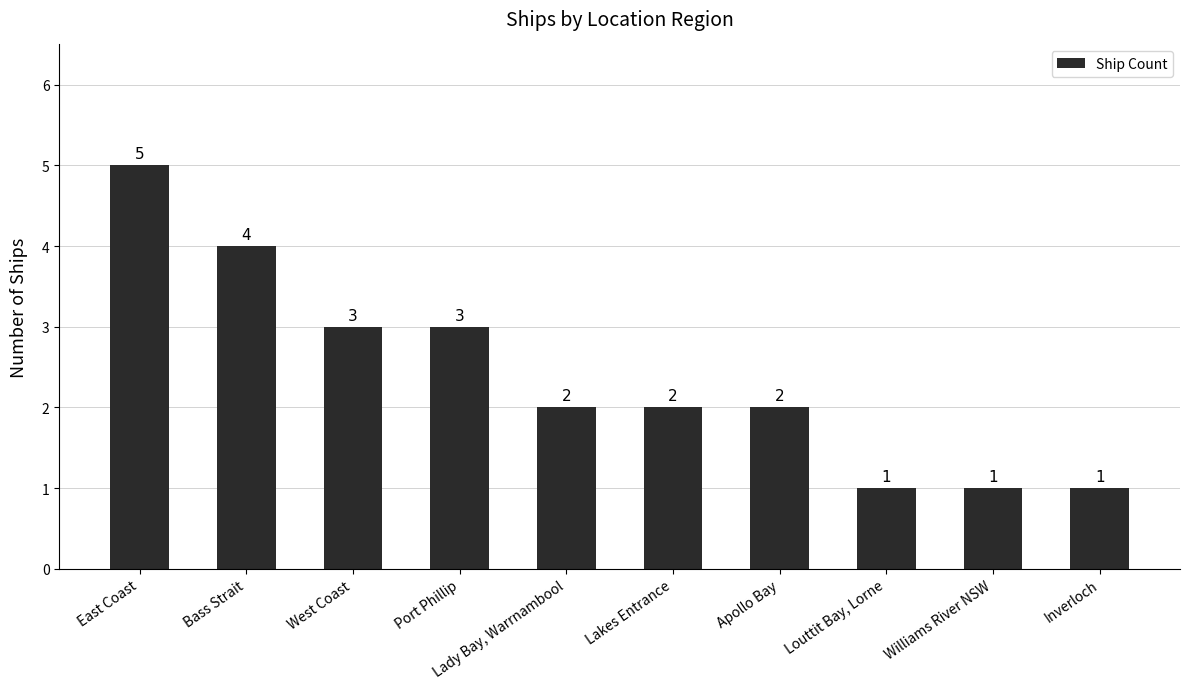

Count the values in the range 1 to 3.

8